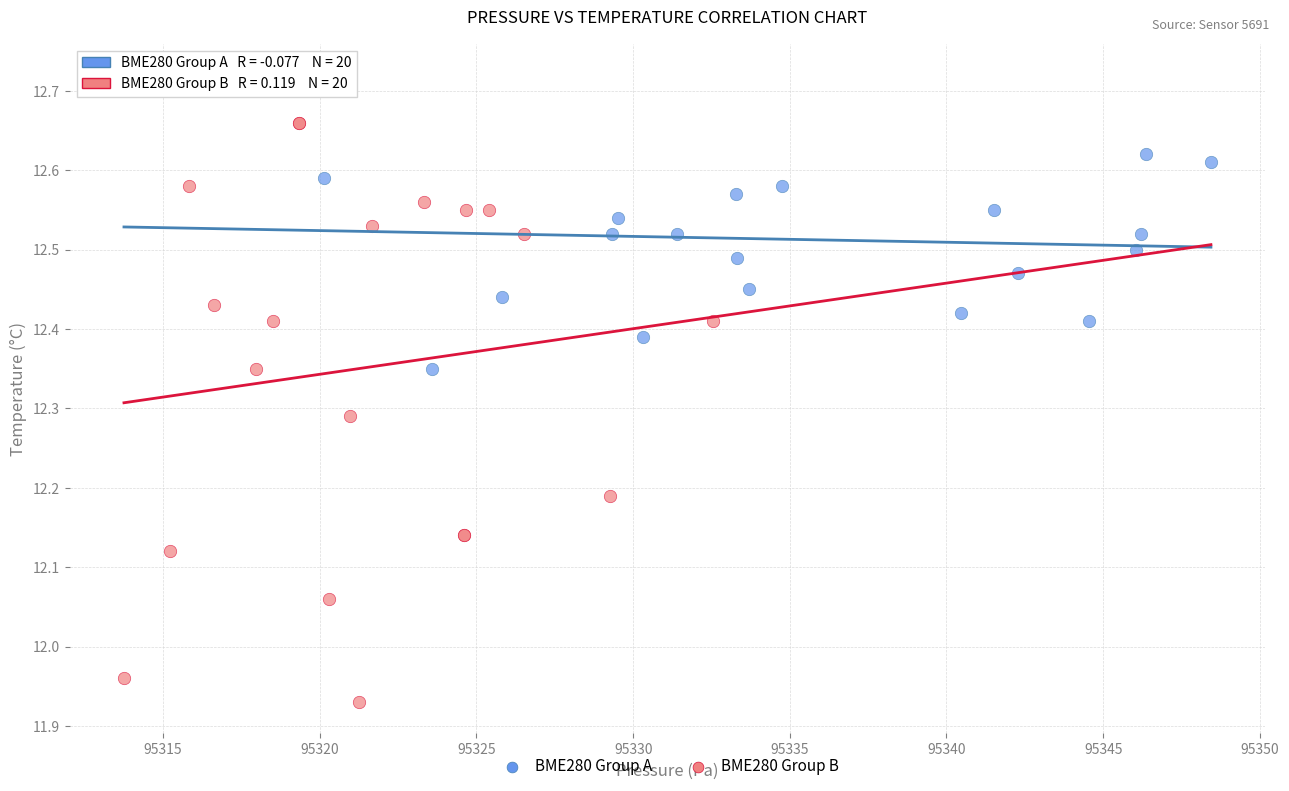

Which series contains the highest Y value?

BME280 Group A